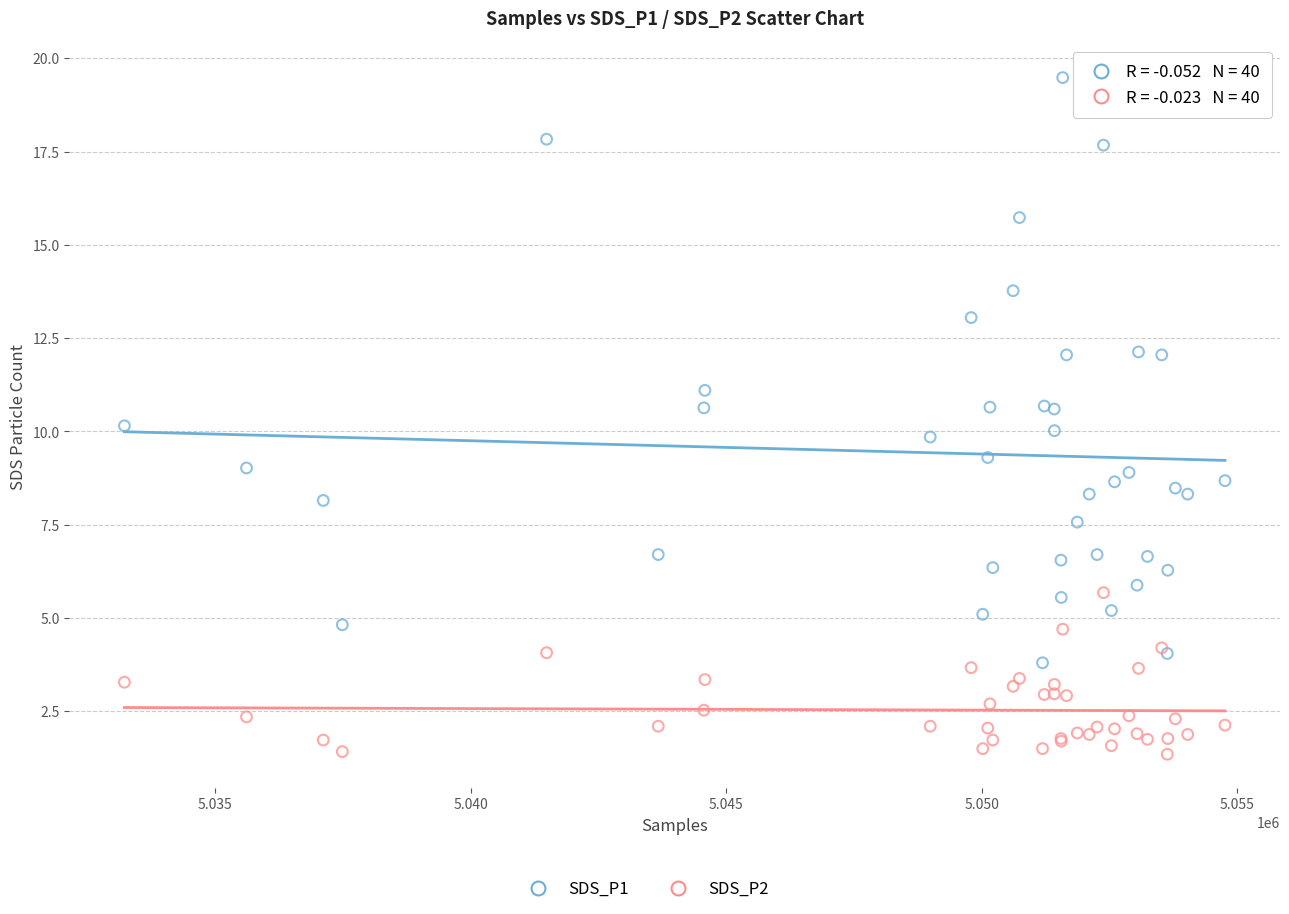

Which series has the largest Y range (max minus min)?

SDS_P1